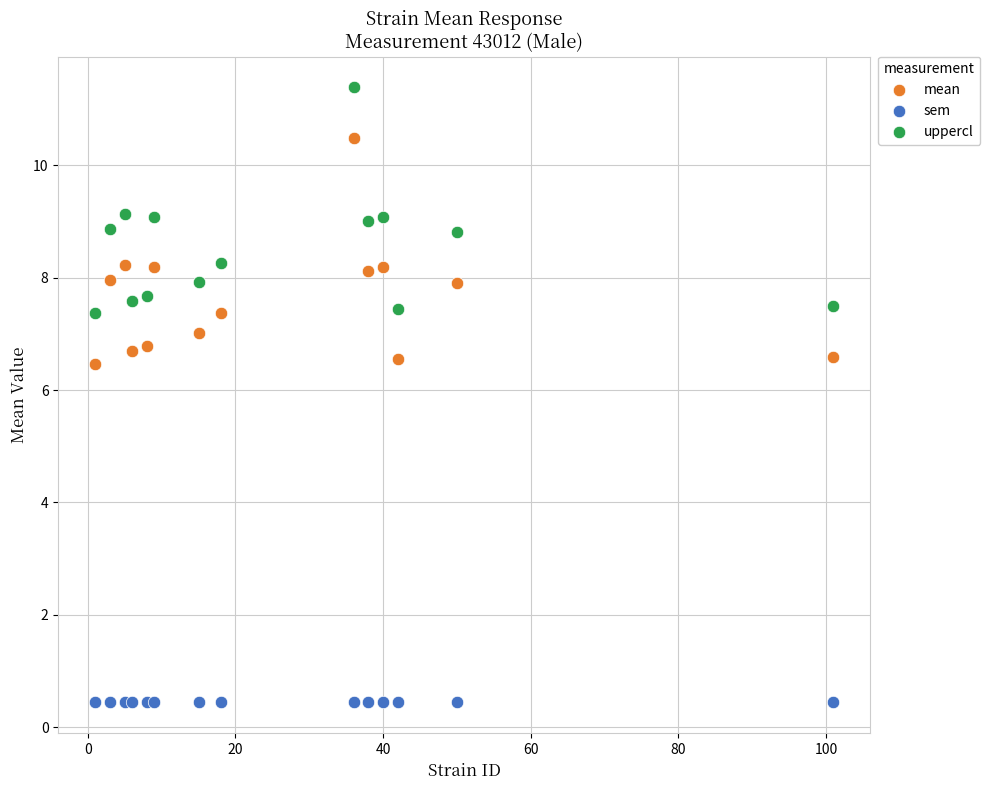

Which series reaches the minimum Y coordinate?

sem